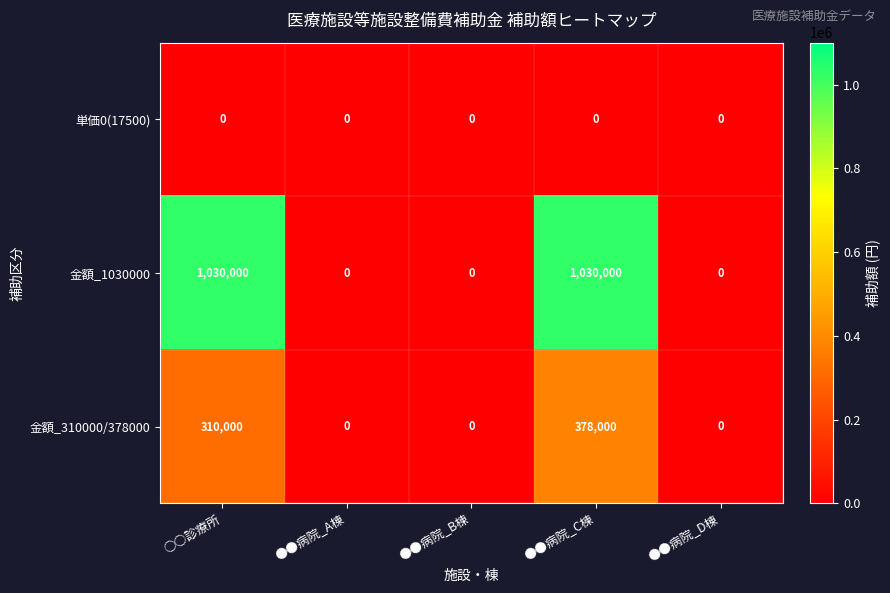

Reading left to right, transcribe all the data shown in this chart.

単価0(17500): 0	0	0	0	0
金額_1030000: 1030000	0	0	1030000	0
金額_310000/378000: 310000	0	0	378000	0